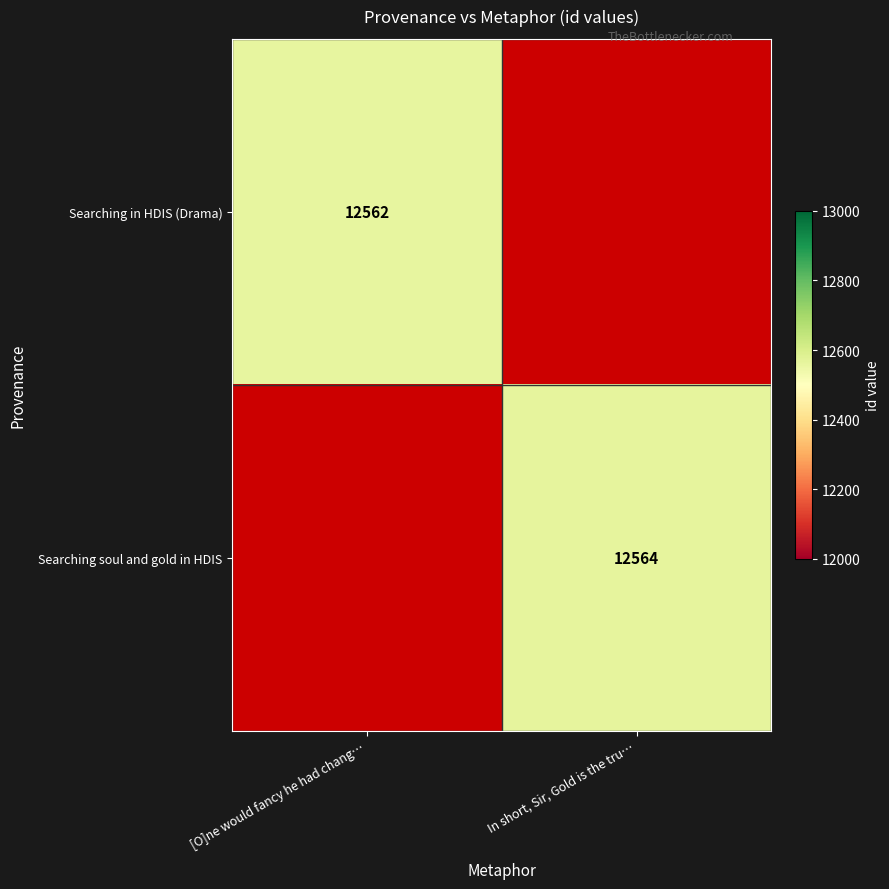

The Searching soul and gold in HDIS series shows 12564 at In short, Sir, Gold is the tru…. True or false?

True